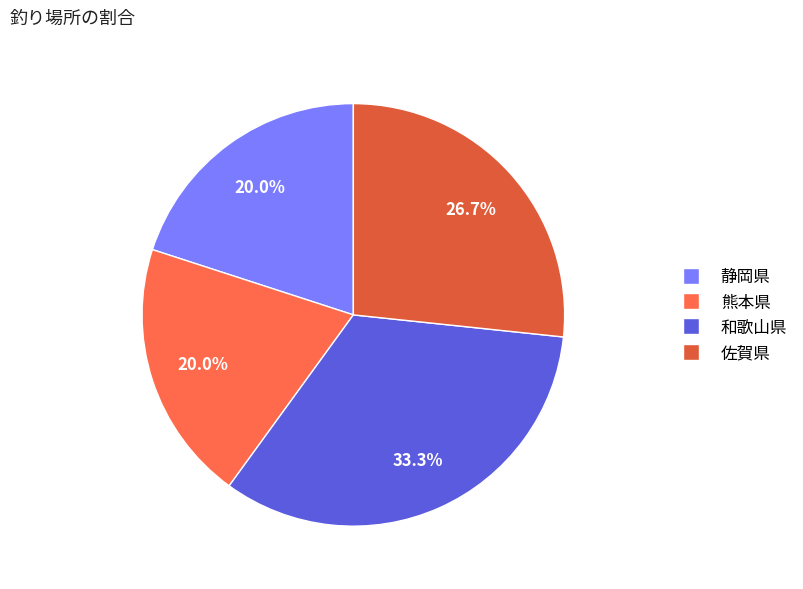

To the nearest percent, what is the combined percentage of 佐賀県 and 熊本県?

47%